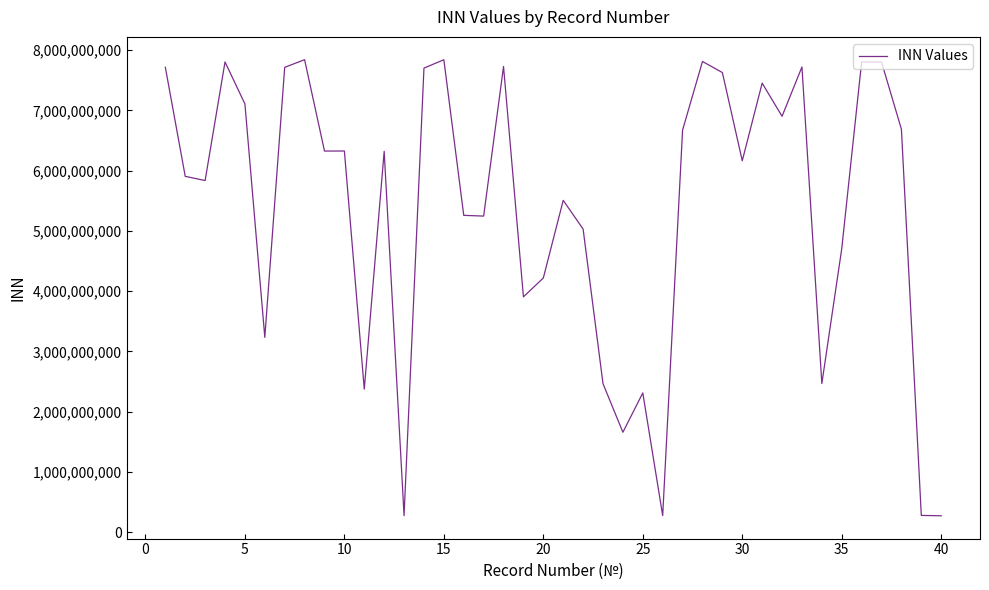

What is the difference between the maximum and minimum values?

7569460876